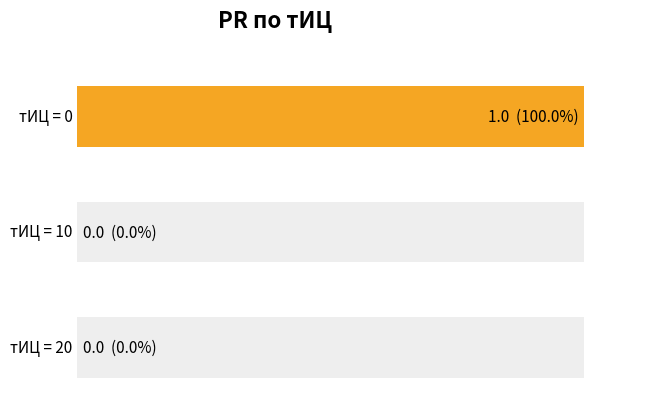

How many bars are there in each group?

2